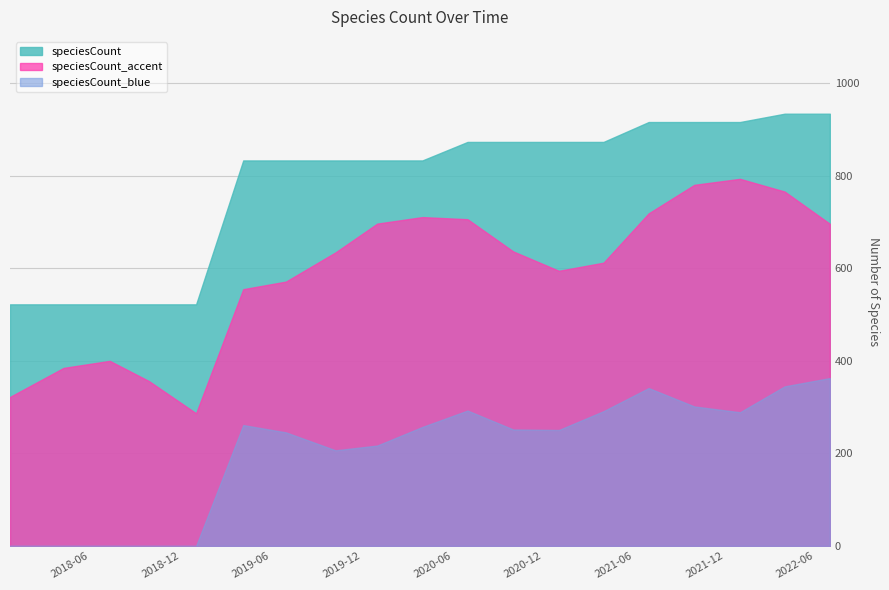

Does the chart display data point markers on the line(s)?

No